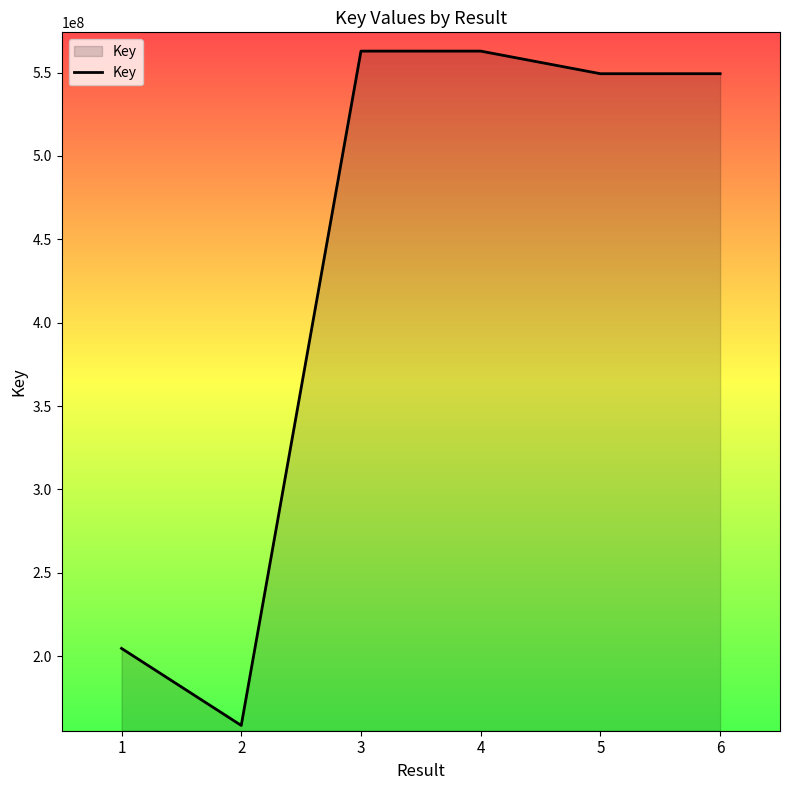

True or false: the data shows 805089137 at 6.

False